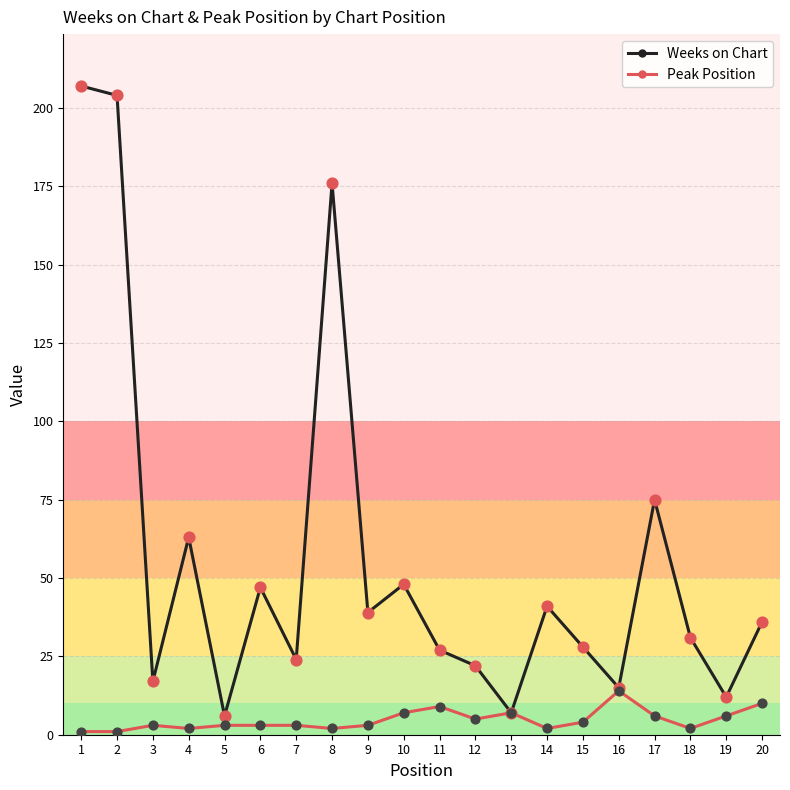

Is the value of Weeks on Chart at 11 greater than the value of Peak Position at 20?

Yes